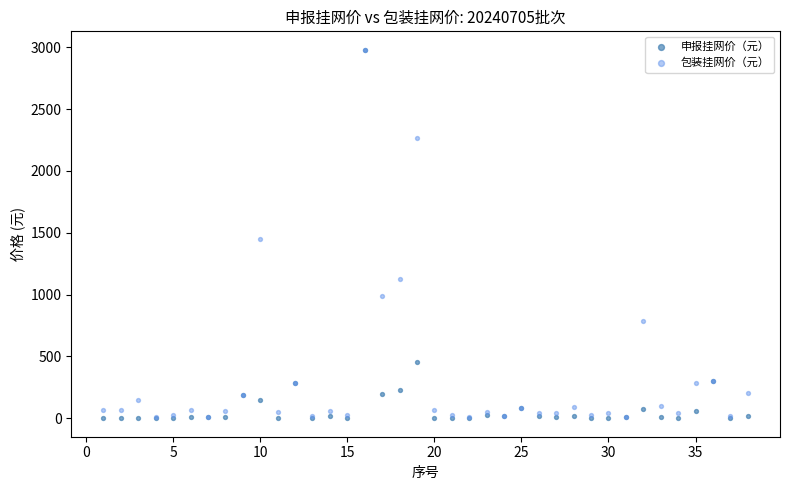

In the 包装挂网价（元） series, what Y value is closest to 1493?

1450.0